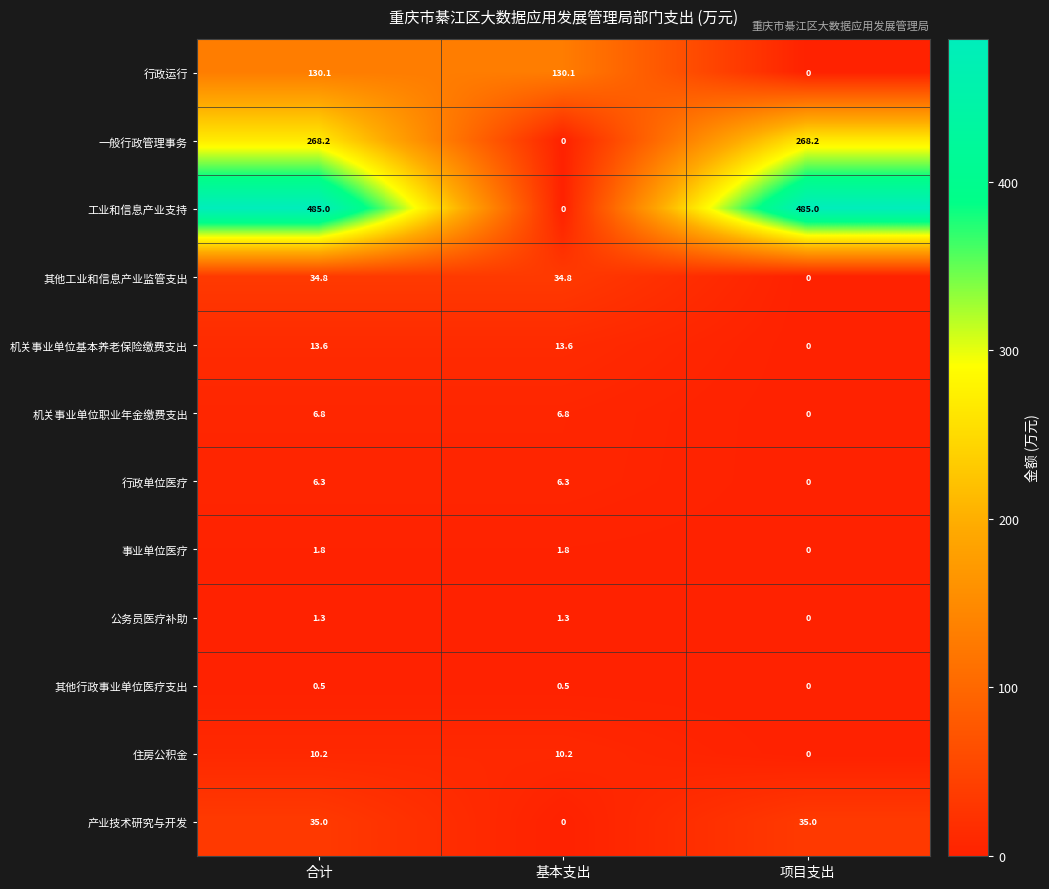

What is the maximum value shown in the chart?

485.0